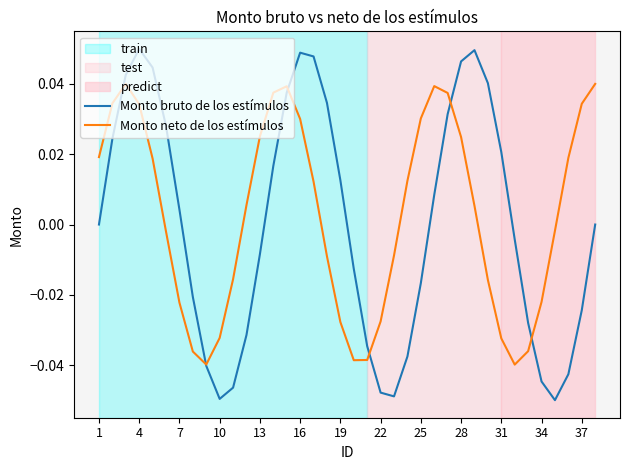

Rank the series by their maximum value, from lowest to highest.

Monto neto de los estímulos, Monto bruto de los estímulos